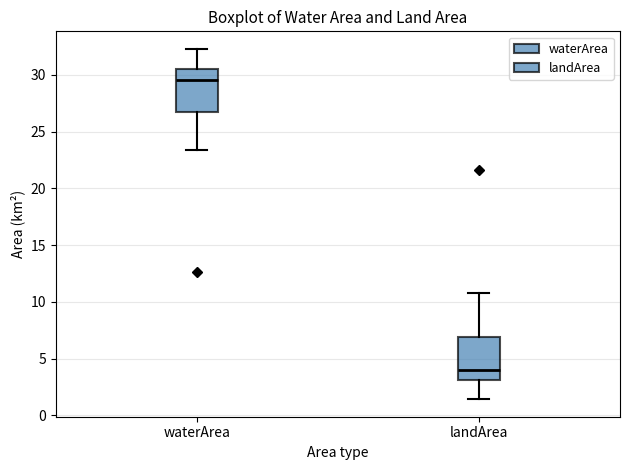

Reading left to right, transcribe this box plot: for each box, give where its median line is, the range the box spans, and where its two whiskers end, as read against the y-axis. The values are not printed on the chart, so give them approximately, as read against the axis.

waterArea: median 29.5, box 26.5 to 30.5, whiskers 23.5 to 32.5
landArea: median 4.0, box 3.0 to 7.0, whiskers 1.5 to 11.0